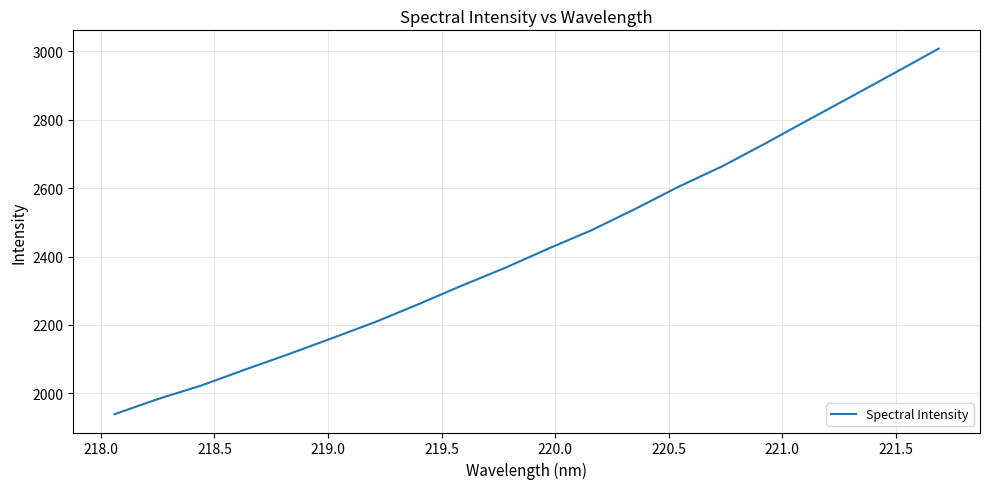

What is the difference between the maximum and minimum values?

1069.0